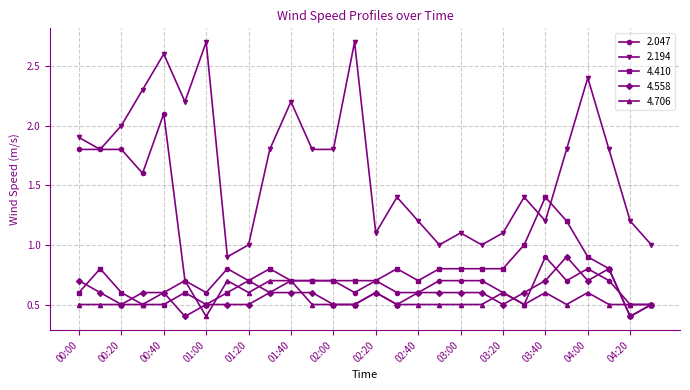

How many data points does each series have?

28